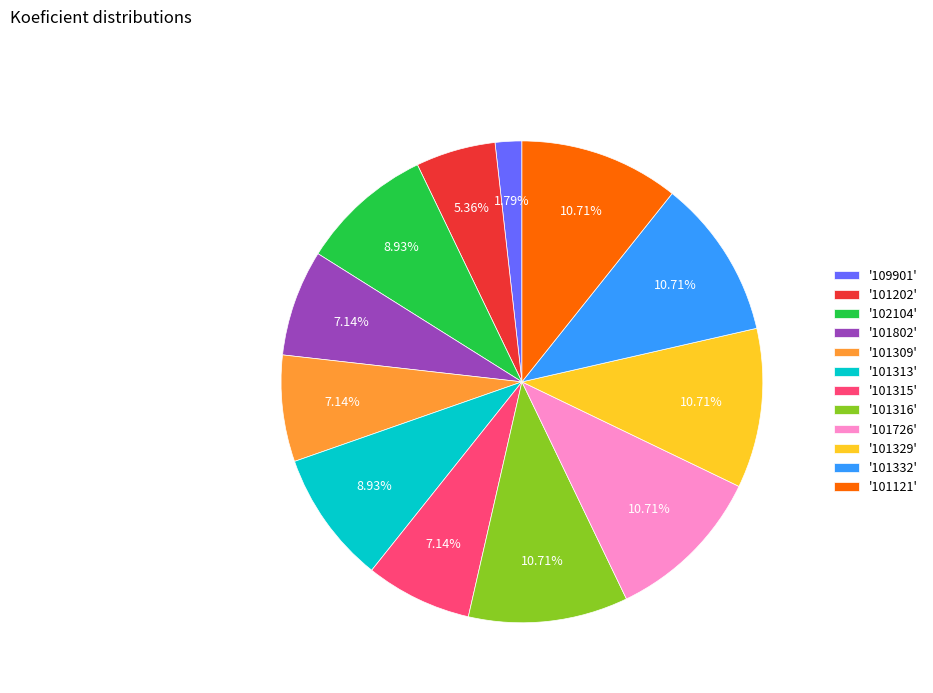

Between '101802' and '101726', which is larger?

'101726'